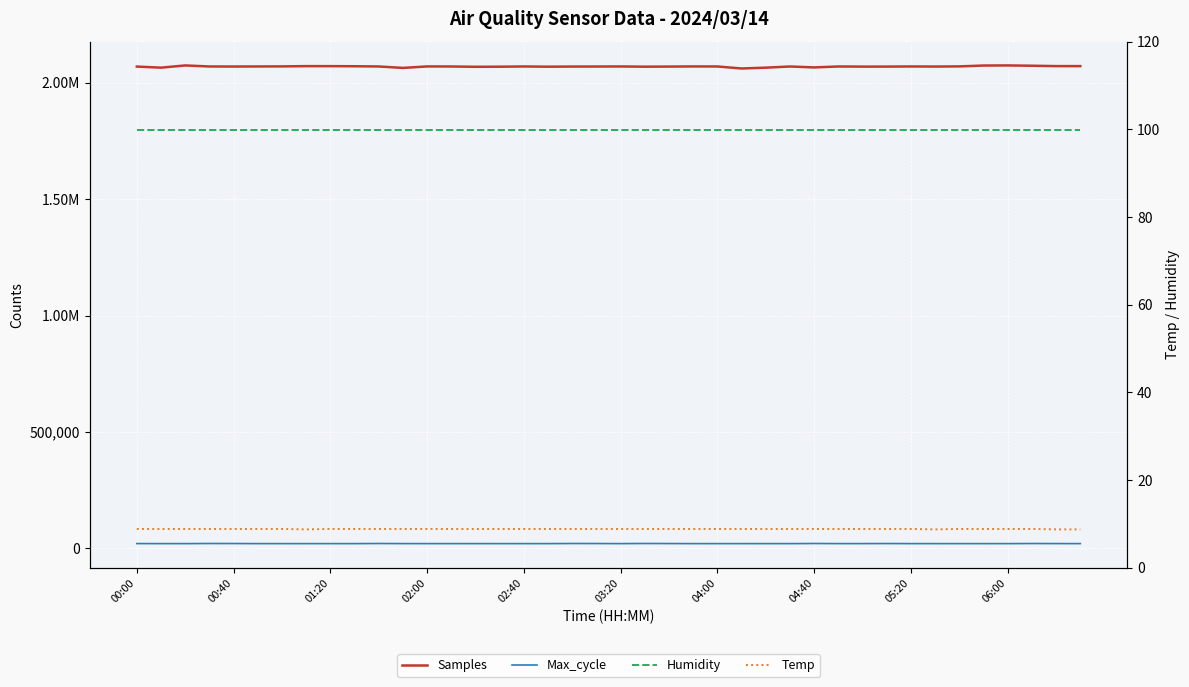

Is the value of Samples at 04:00 greater than the value of Humidity at 38?

Yes